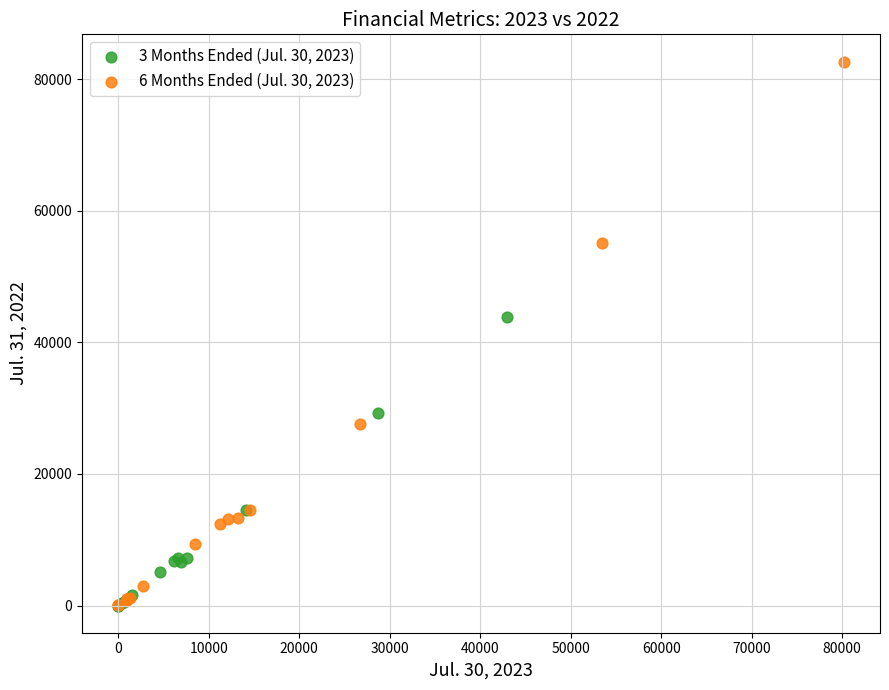

Which series has the largest Y range (max minus min)?

6 Months Ended (Jul. 30, 2023)